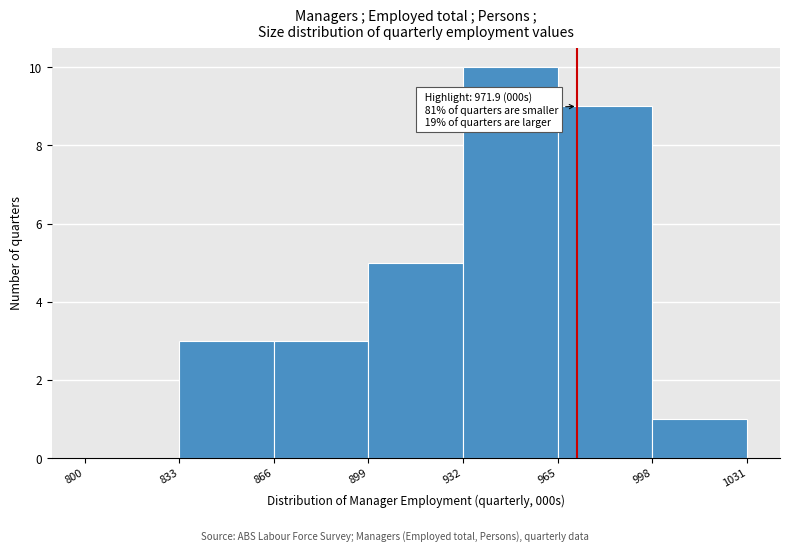

Which range on the x-axis has the tallest bar?

932 to 965